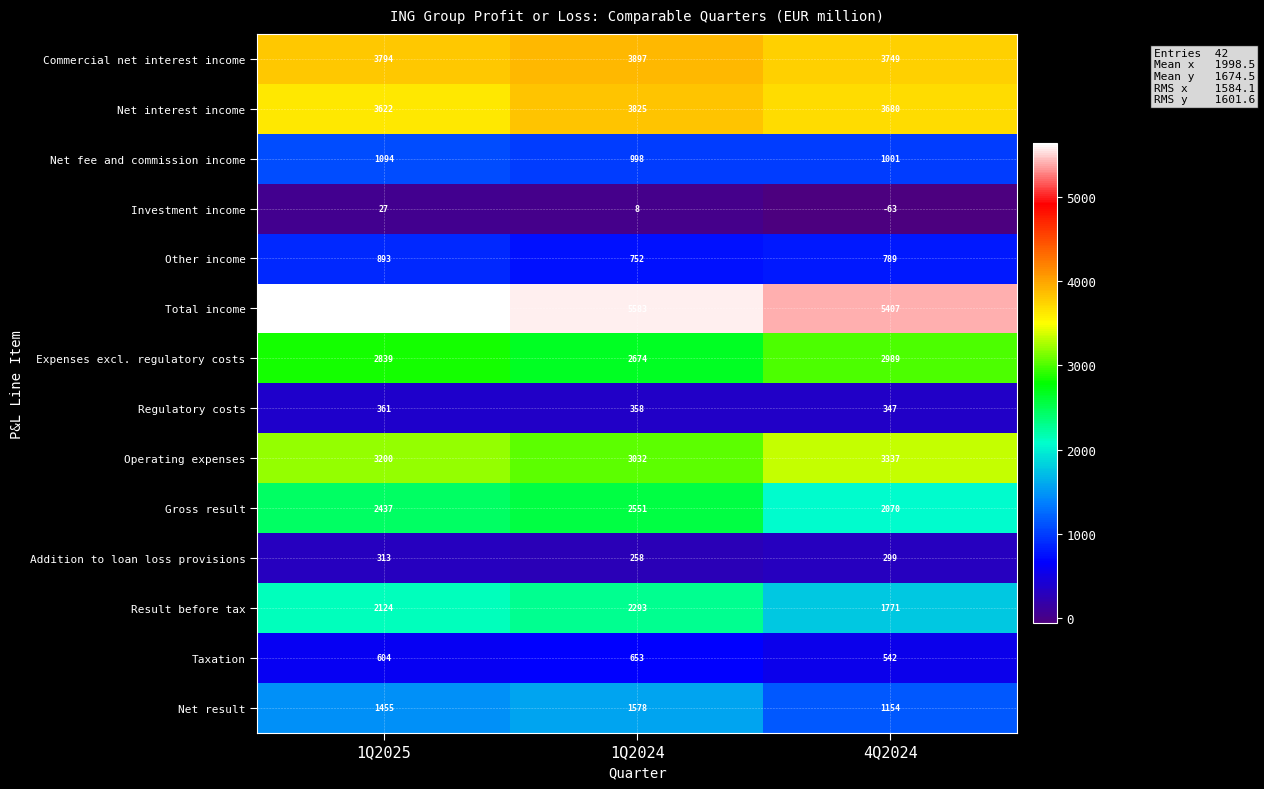

What is the difference between the Total income values at 4Q2024 and 1Q2024?

176